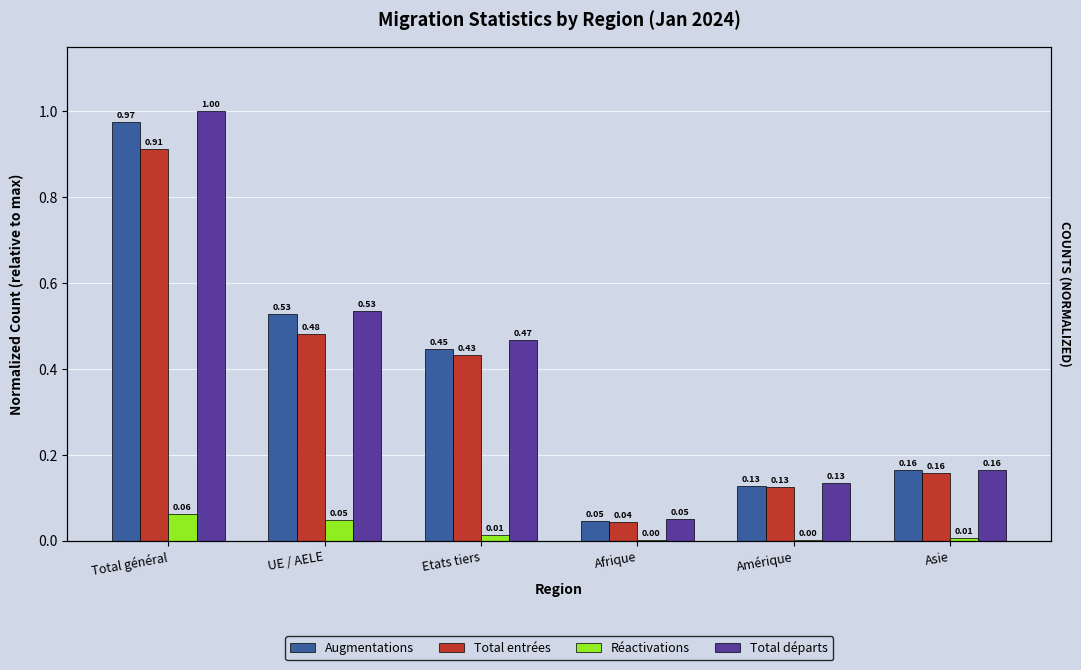

What are all the series names shown in the legend?

Augmentations, Total entrées, Réactivations, Total départs